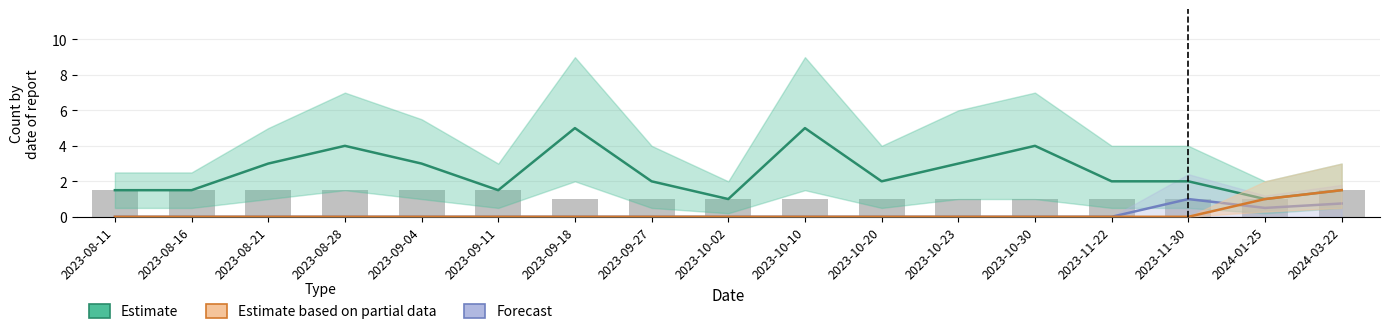

Rank the series at 2023-09-27 from highest to lowest value.

Estimate, Estimate based on partial data, Forecast